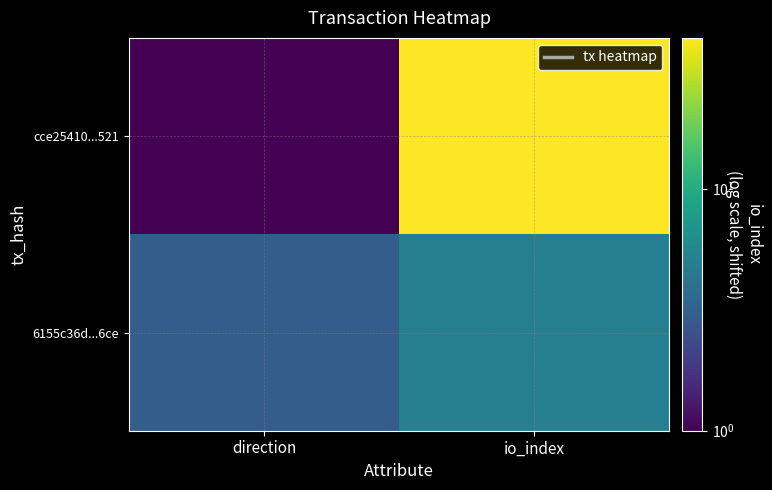

Reading left to right, list all the values displayed in this chart.

cce25410...521: direction=1	io_index=42
6155c36d...6ce: direction=3	io_index=5